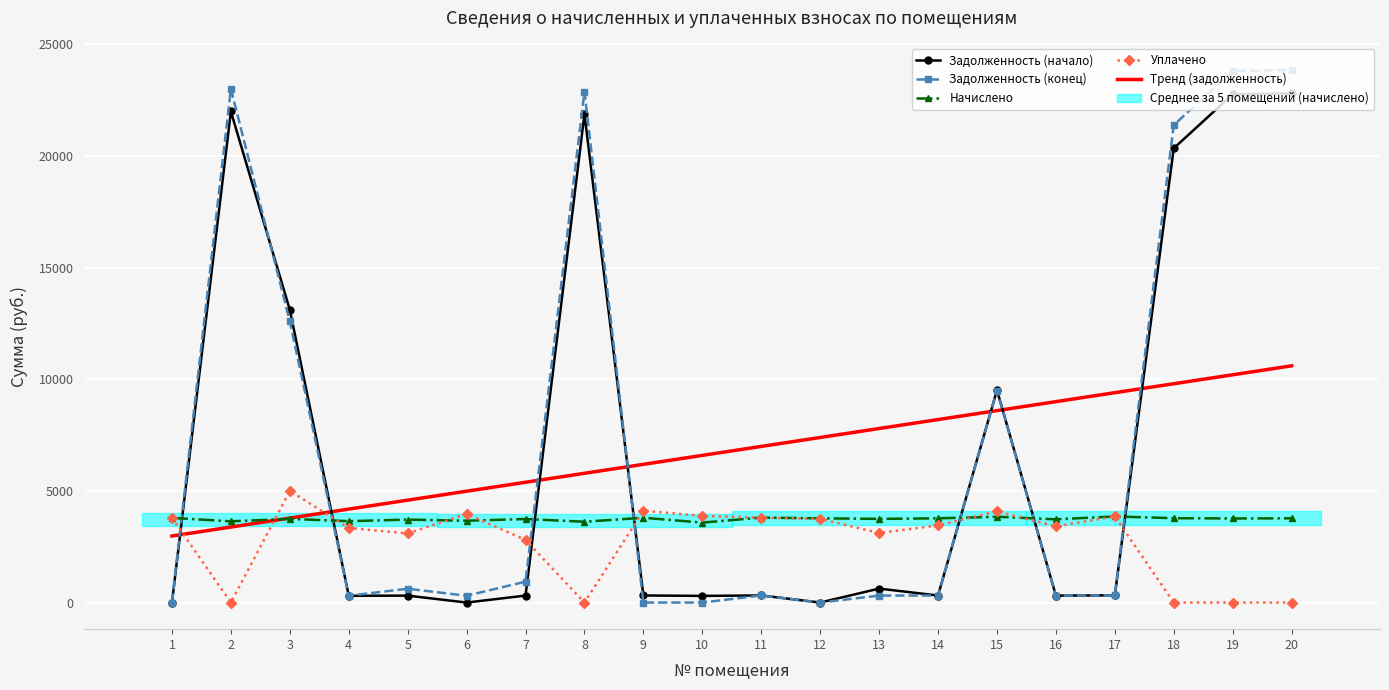

Is it true that Тренд (задолженность) equals 8777.3 at 10?

False